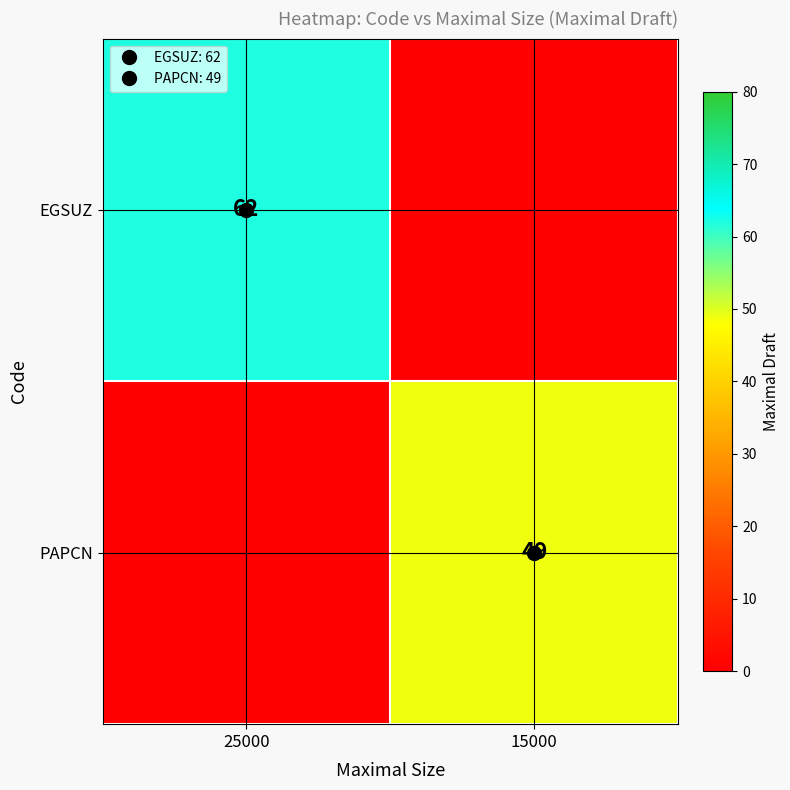

What is the sum of the PAPCN values at 15000 and 25000?

49